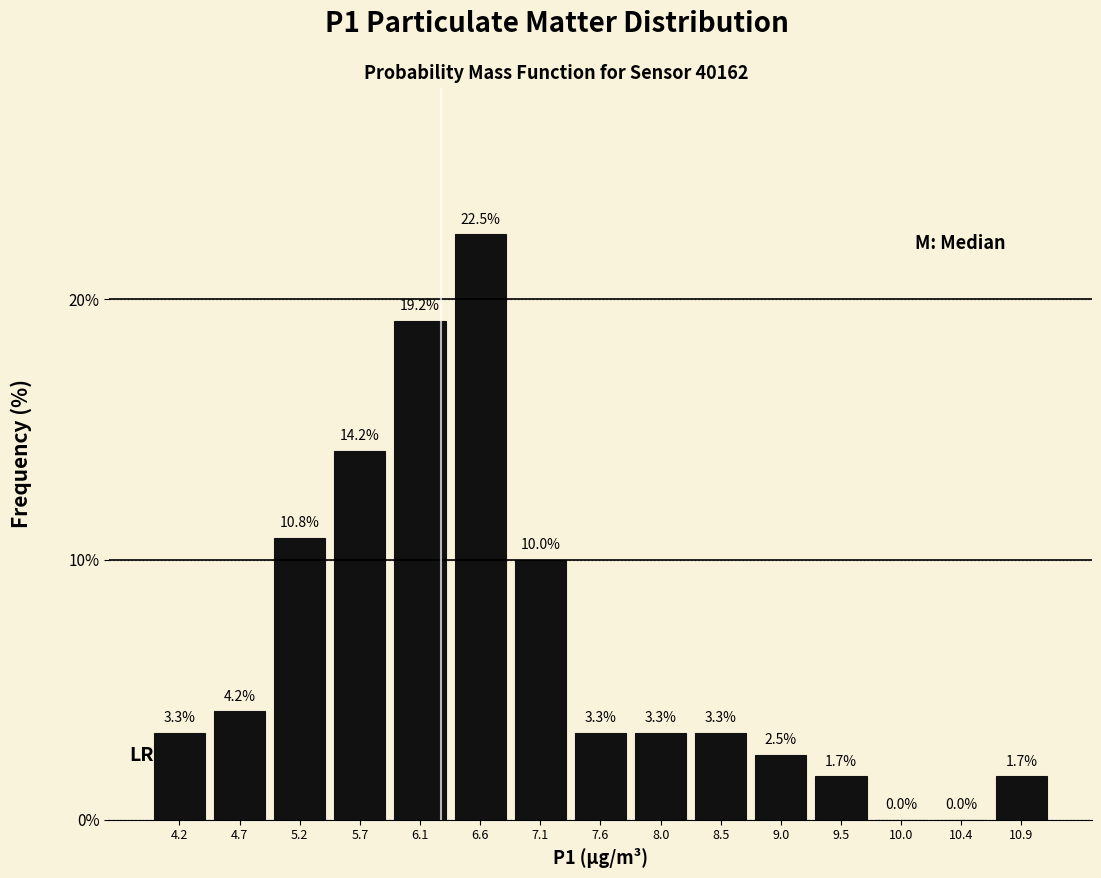

Reading left to right, transcribe this chart: for each bar, give the range it covers on the x-axis and its height. The bar edges are not printed on the chart, so give them approximately, as read against the axis.

3.97 to 4.45: 3.3
4.45 to 4.93: 4.2
4.93 to 5.41: 10.8
5.41 to 5.89: 14.2
5.89 to 6.37: 19.2
6.37 to 6.85: 22.5
6.85 to 7.33: 10.0
7.33 to 7.81: 3.3
7.81 to 8.29: 3.3
8.29 to 8.77: 3.3
8.77 to 9.25: 2.5
9.25 to 9.73: 1.7
9.73 to 10.21: 0.0
10.21 to 10.69: 0.0
10.69 to 11.17: 1.7